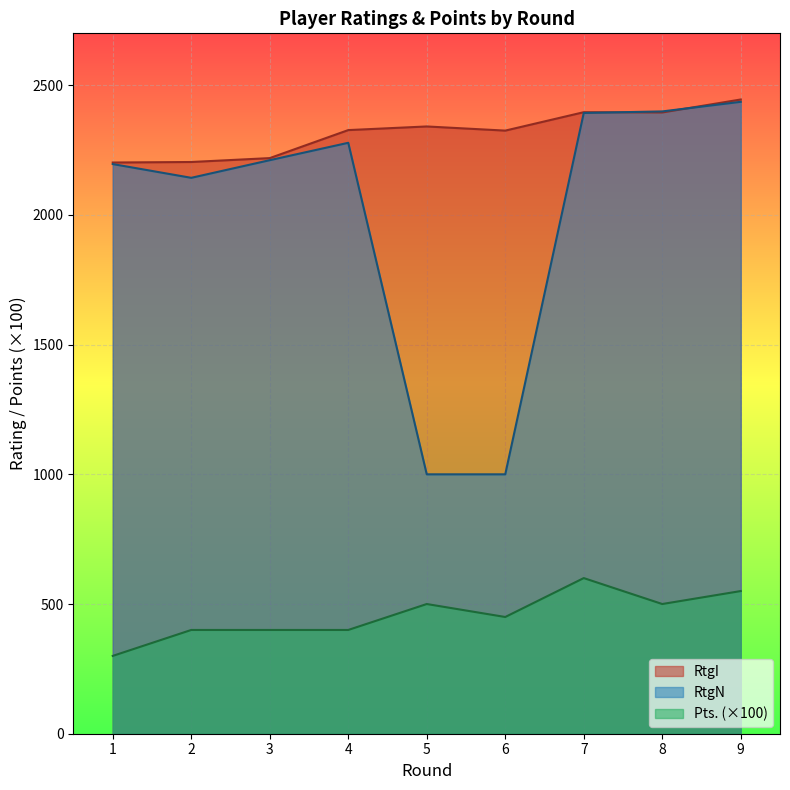

Where do RtgN and RtgI first cross each other?

7 and 8